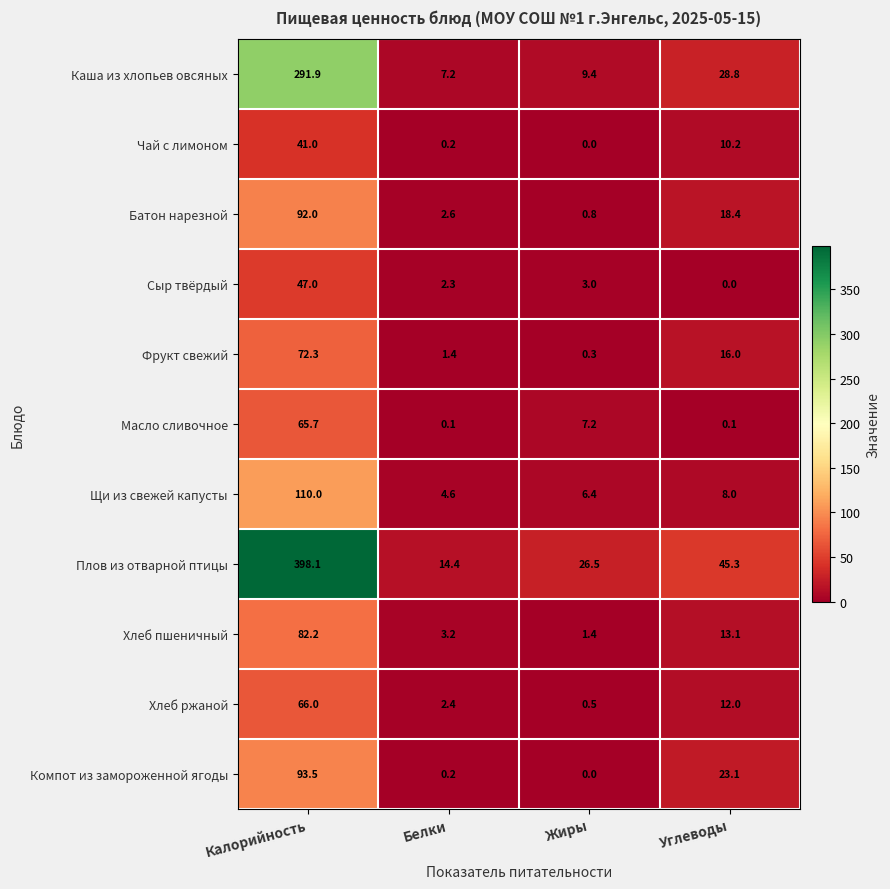

At which label does Щи из свежей капусты reach its peak?

Калорийность